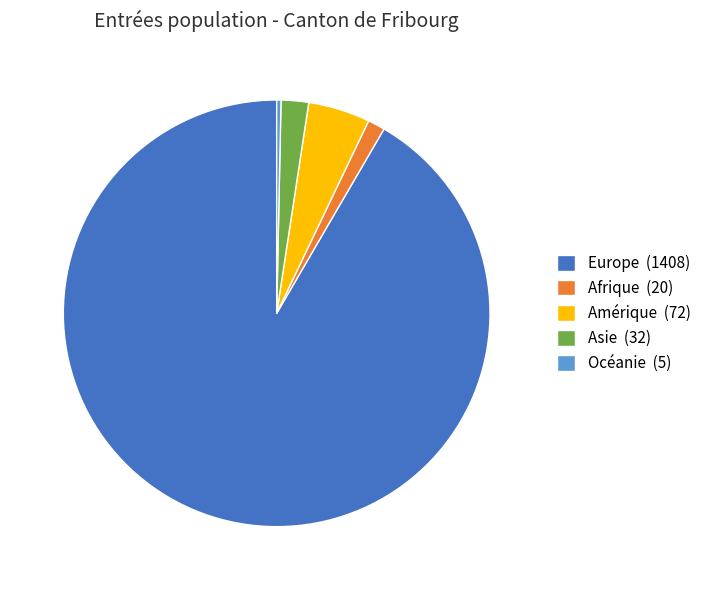

Approximately how many times larger is the value at Asie (32) compared to Océanie (5)?

6.4